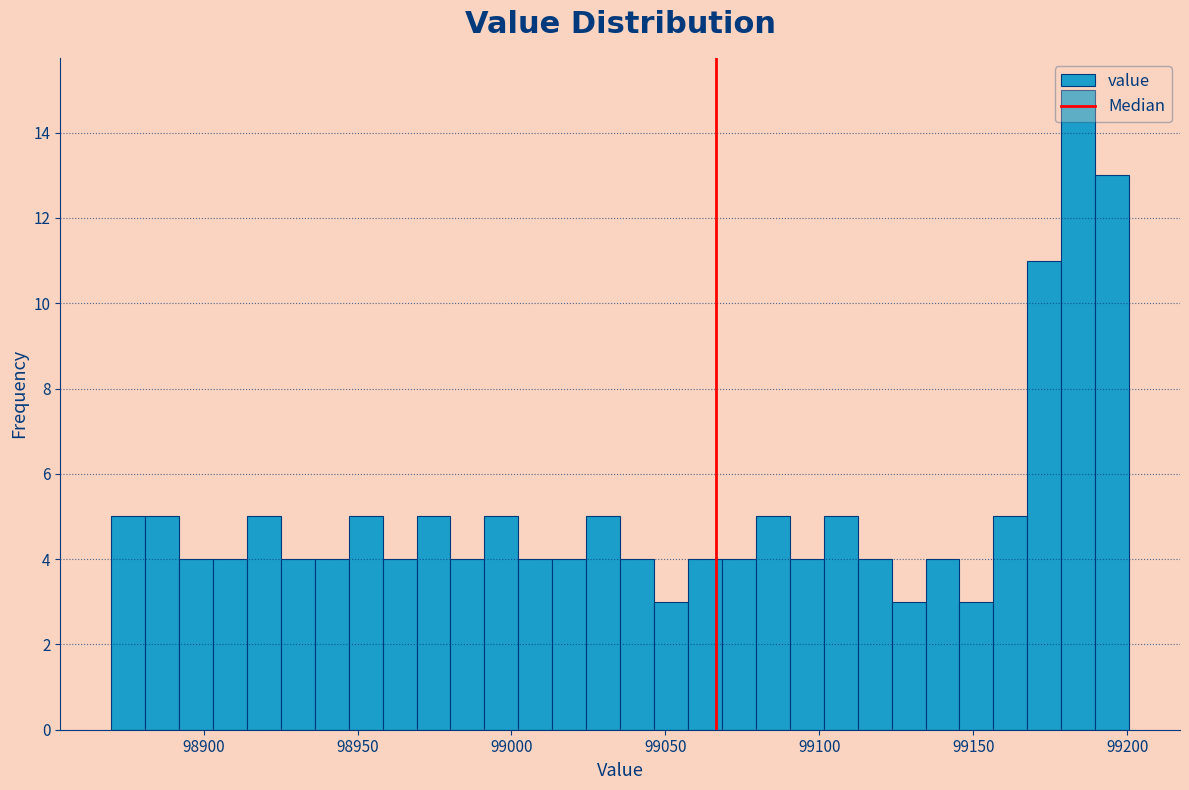

Read against the x-axis, roughly where is the centre of the tallest bar?

99185